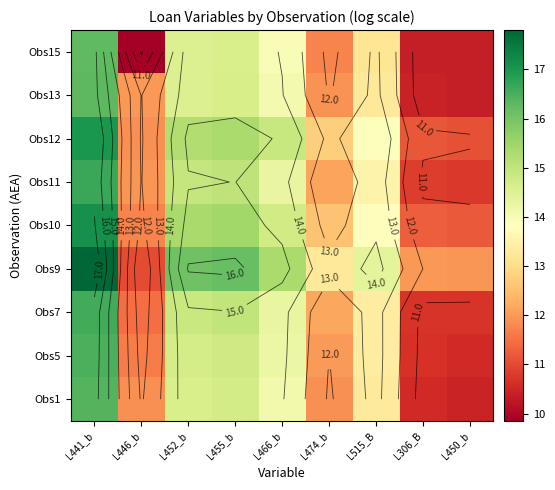

List the series in order of their peak value, highest first.

Obs9, Obs10, Obs12, Obs11, Obs7, Obs5, Obs1, Obs13, Obs15